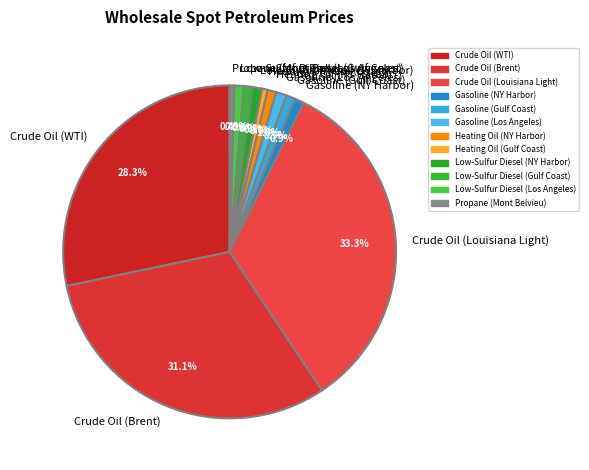

Which slice is the largest?

Crude Oil (Louisiana Light)